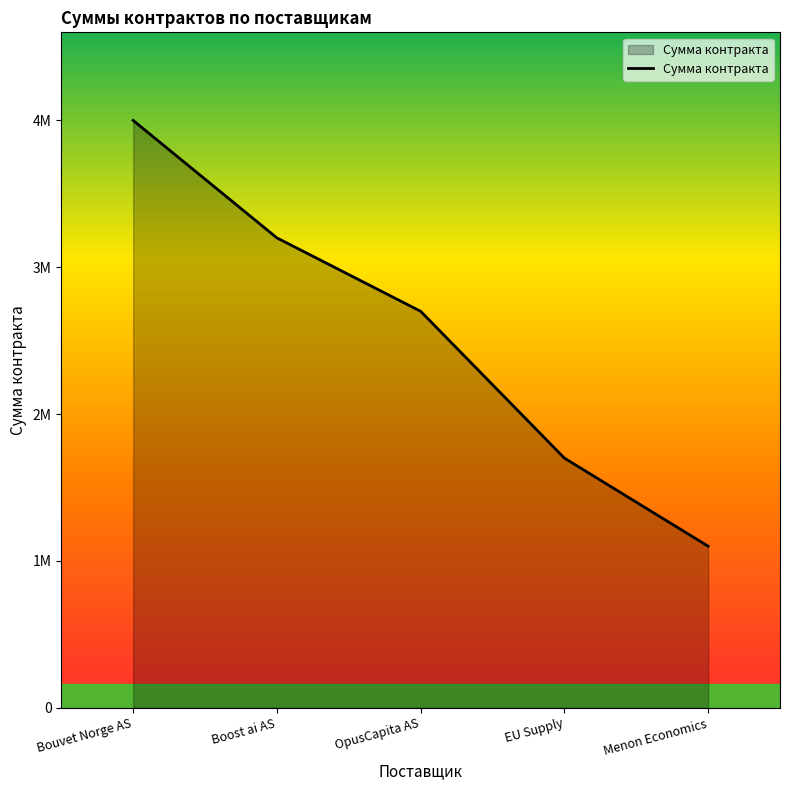

The chart shows a value of 1473317 at Boost ai AS. True or false?

False